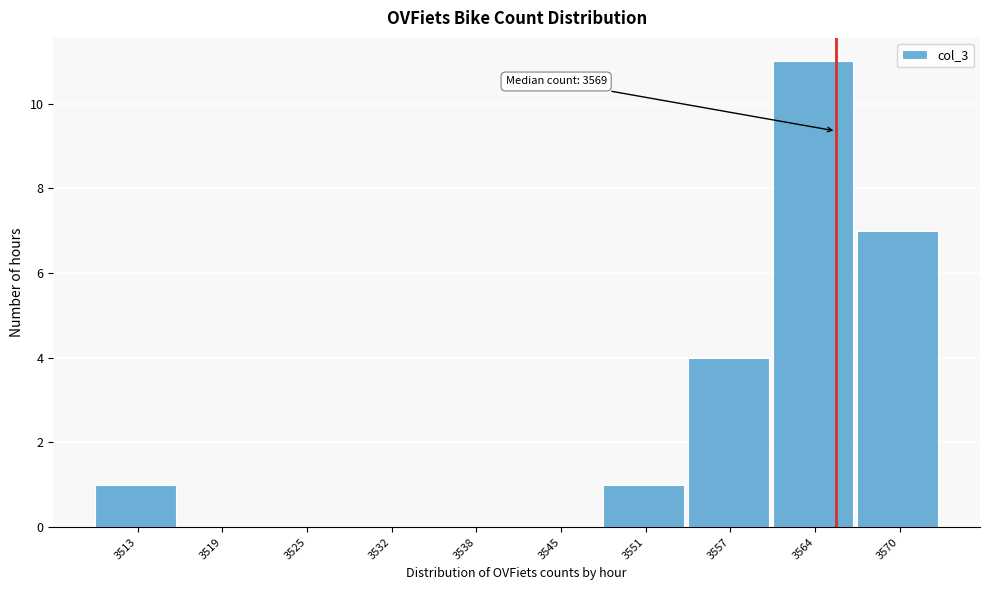

Reading right to left, what are all the values shown in this chart?

3570=7	3564=11	3557=4	3551=1	3545=0	3538=0	3532=0	3525=0	3519=0	3513=1